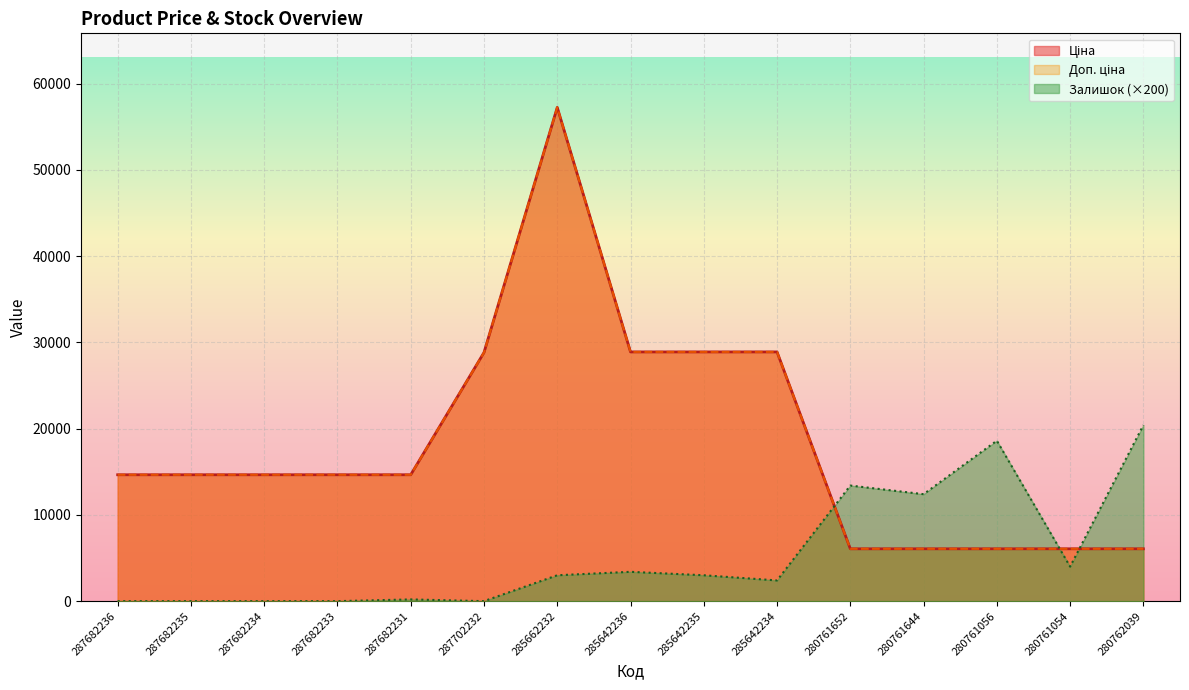

Rank the series at 280761644 from lowest to highest value.

Ціна, Доп. ціна, Залишок